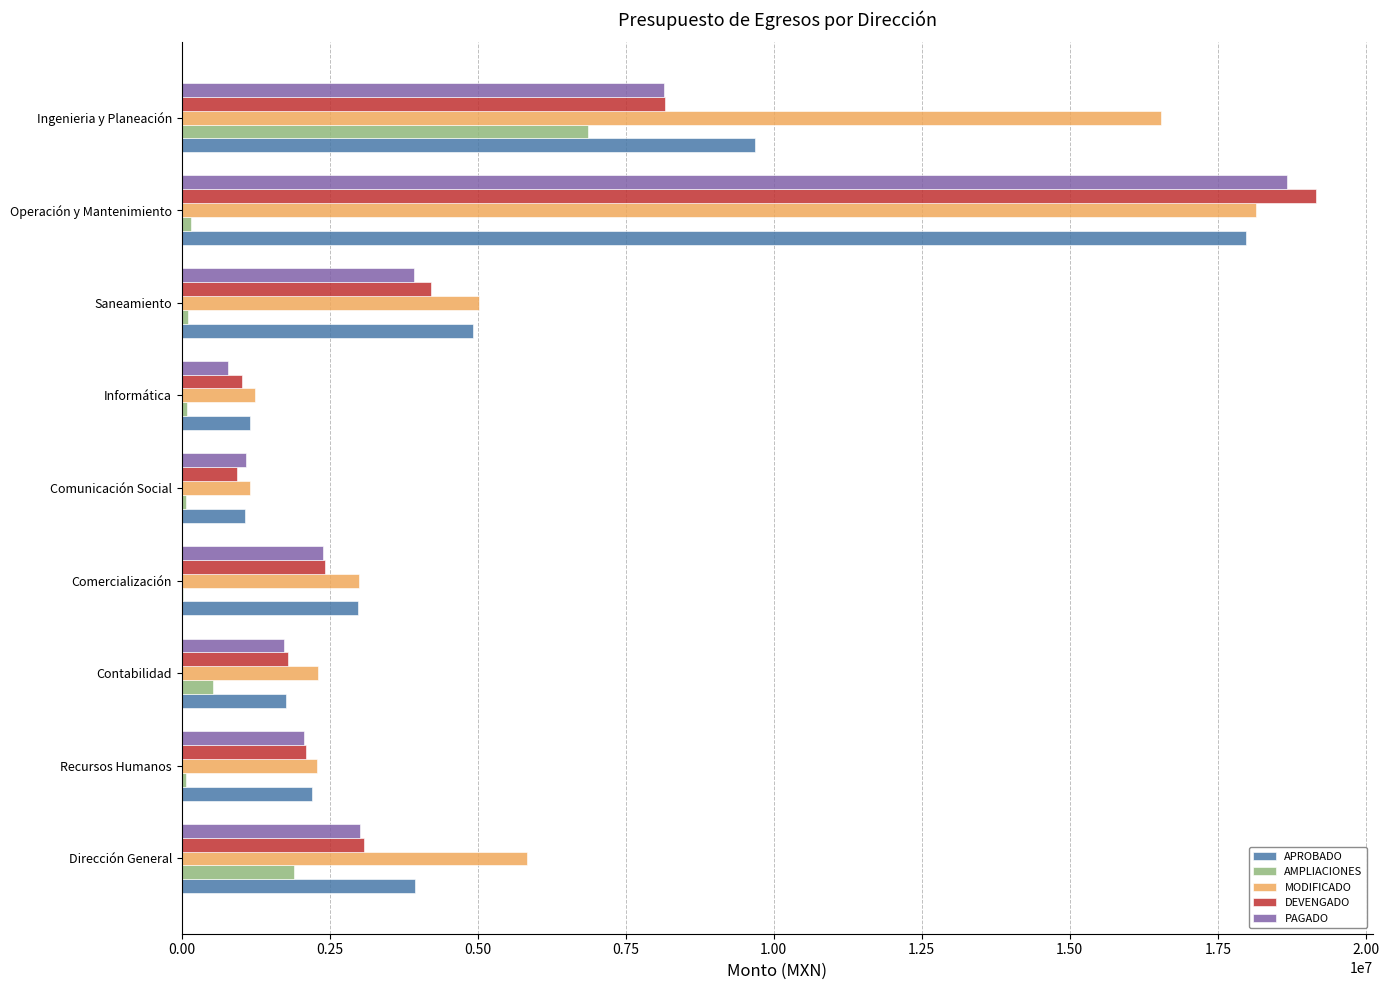

What is the sum of all APROBADO values?

45683068.0